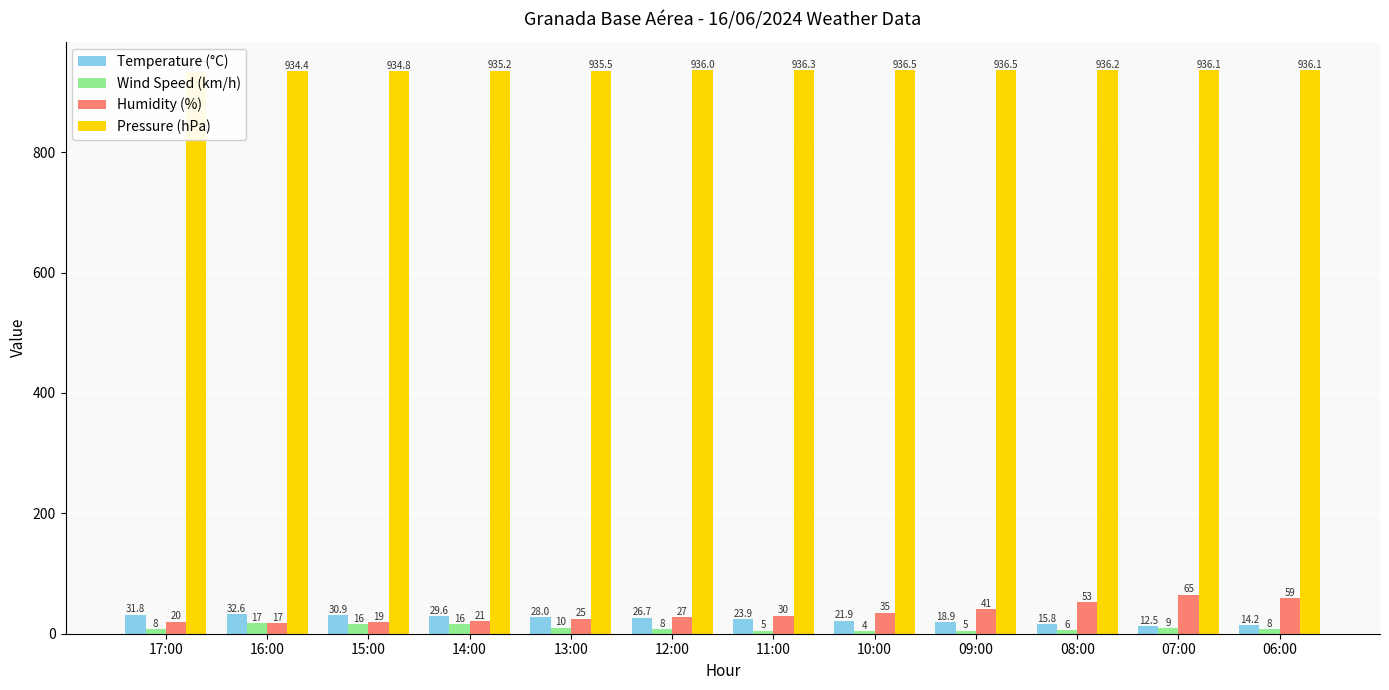

List the labels in order of Temperature (°C) value, largest first.

16:00, 17:00, 15:00, 14:00, 13:00, 12:00, 11:00, 10:00, 09:00, 08:00, 06:00, 07:00